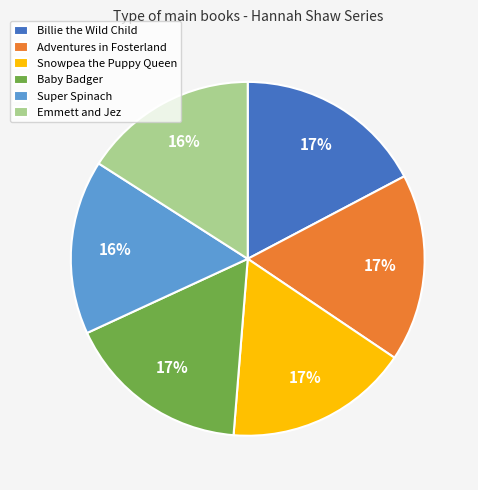

How many segments does this pie chart have?

6